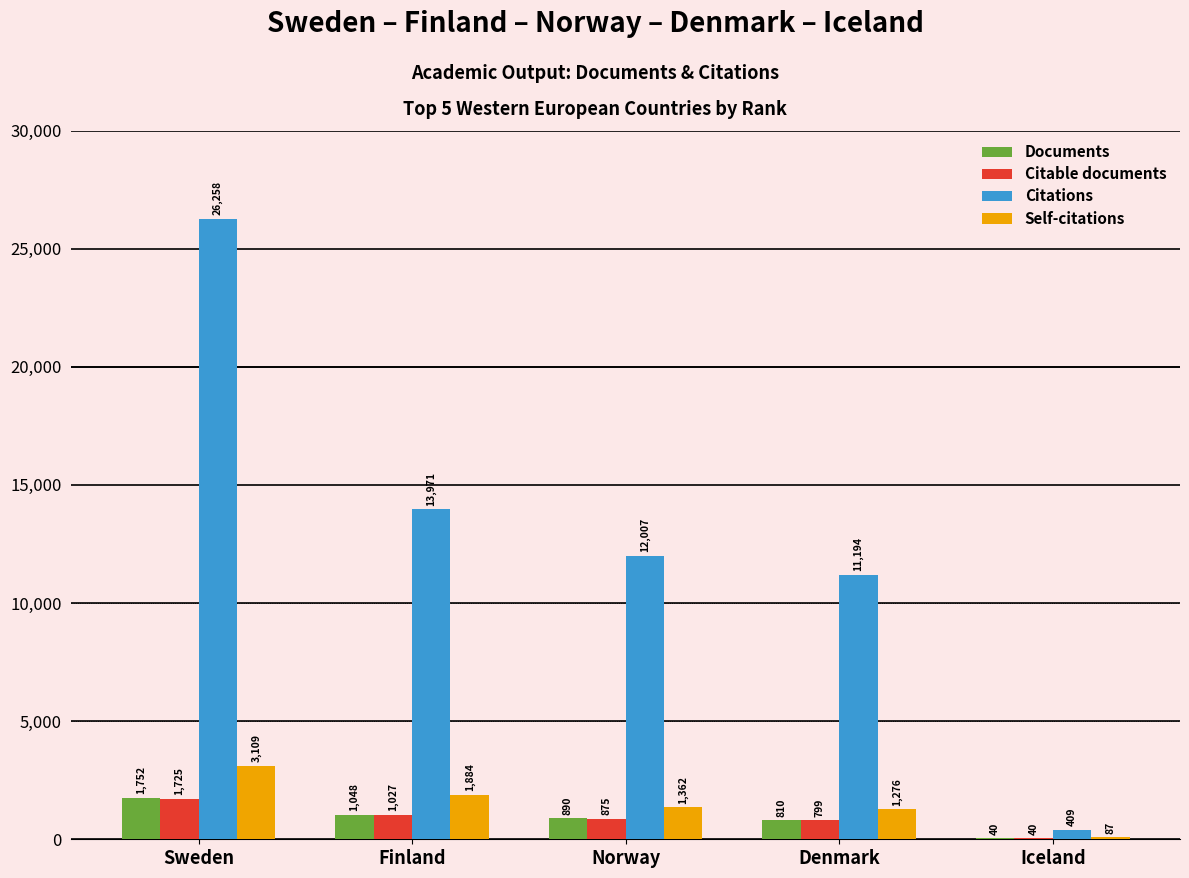

At which category is the sum across all series the highest?

Sweden